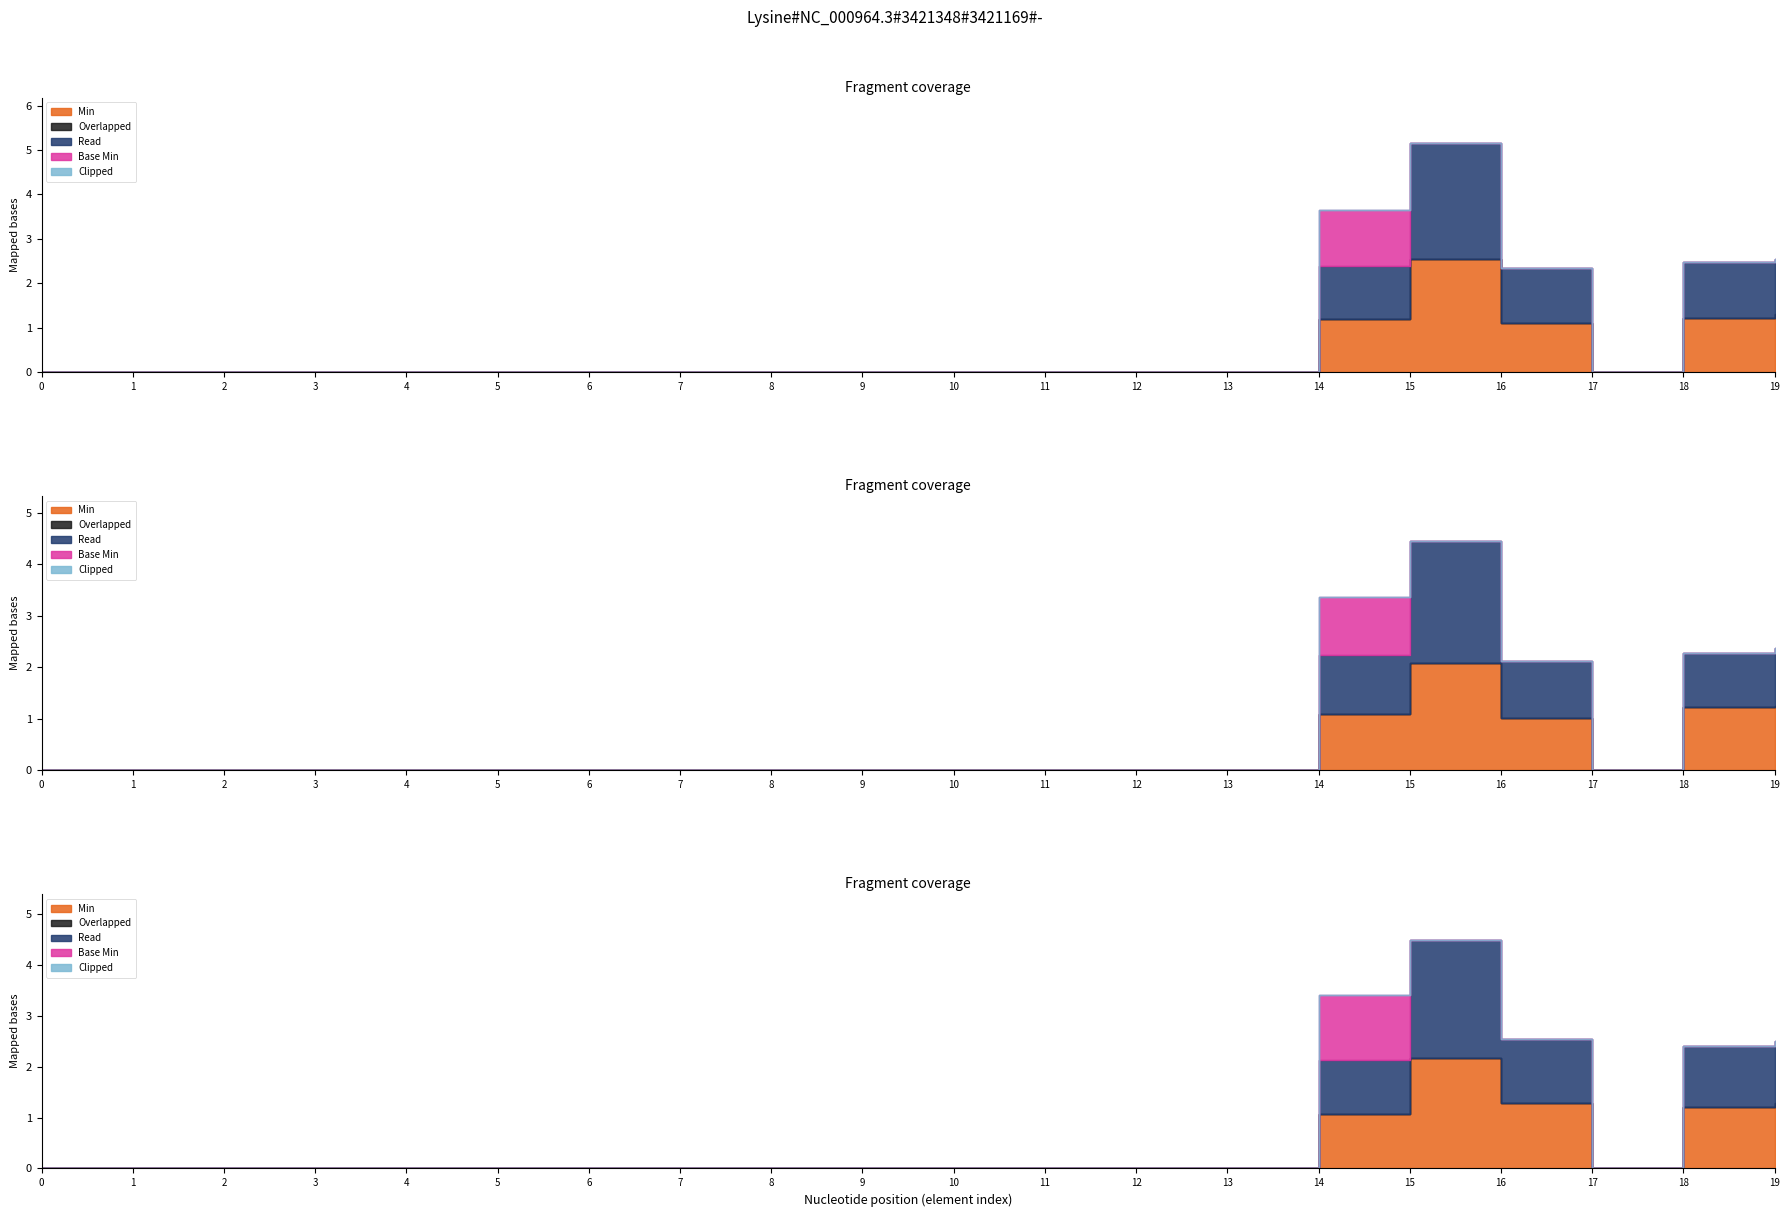

True or false: Read and Overlapped intersect in this chart.

False